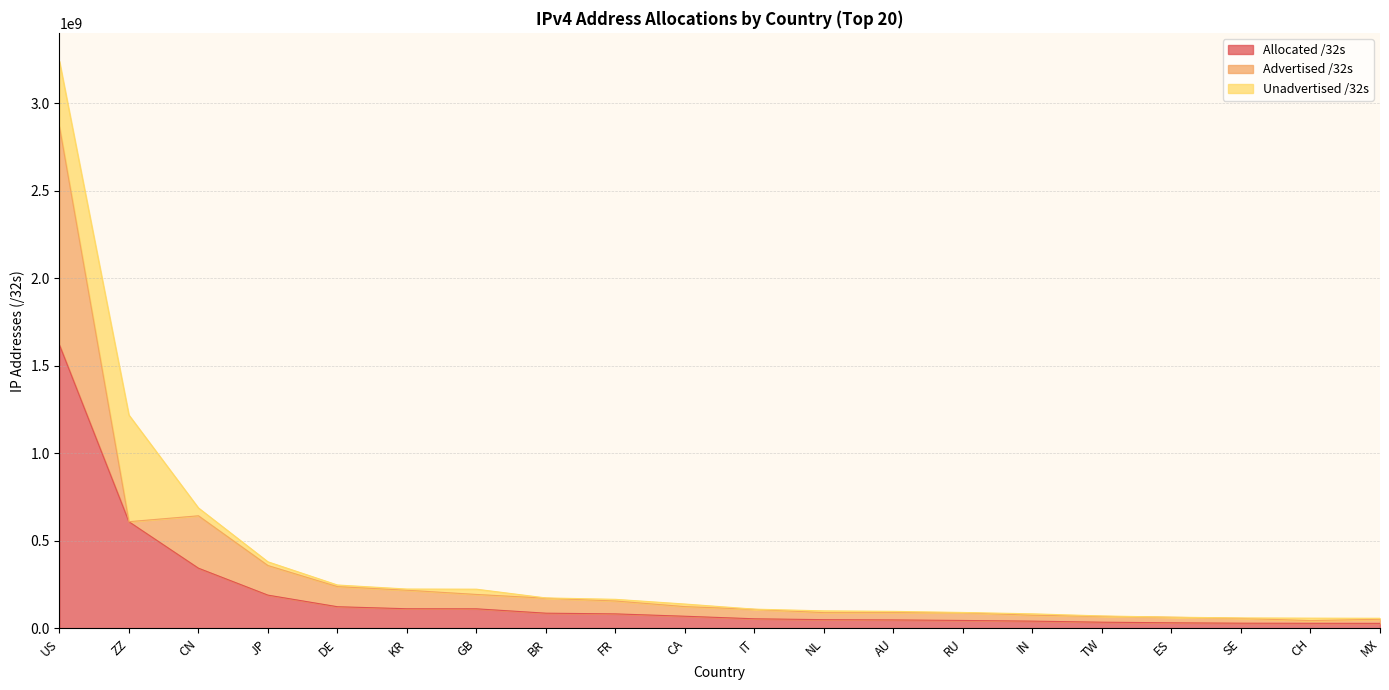

What is the approximate value of Unadvertised /32s at AU?

7431936